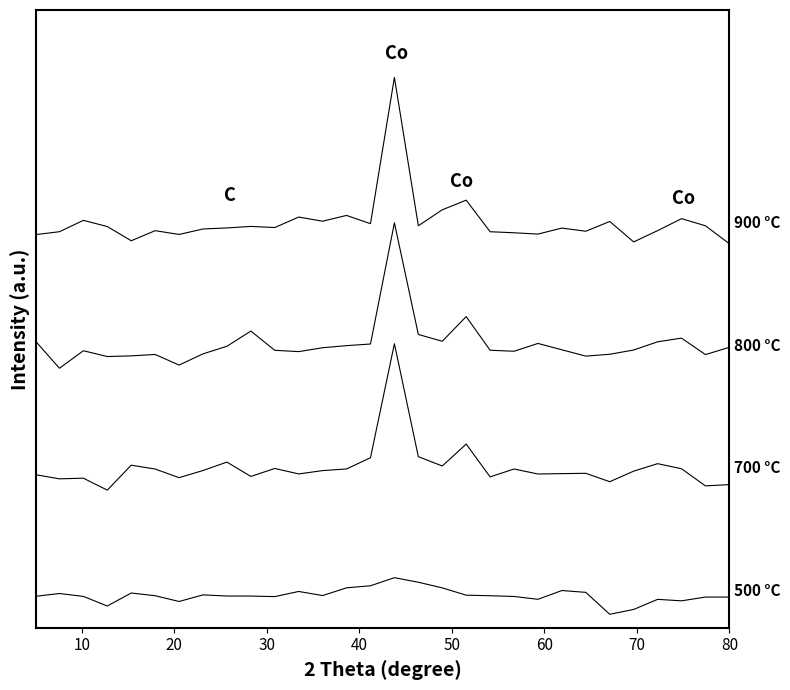

Does the chart have visible grid lines?

No